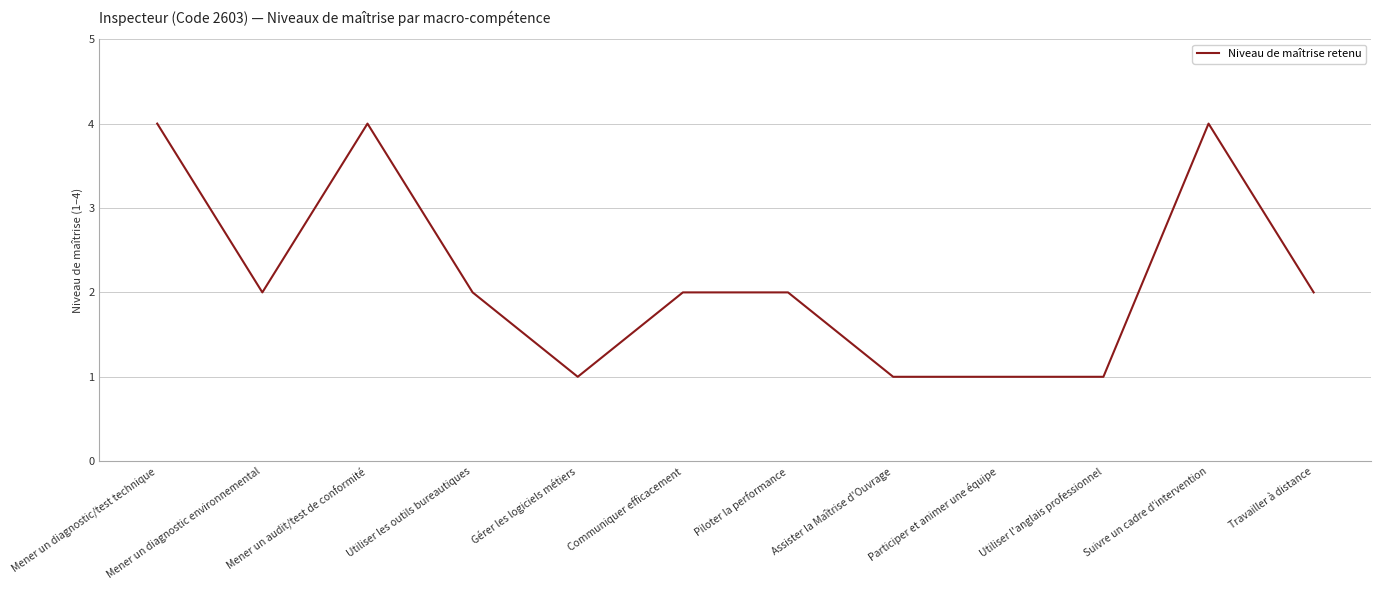

What is the difference between the values at Assister la Maîtrise d'Ouvrage and Mener un audit/test de conformité?

3